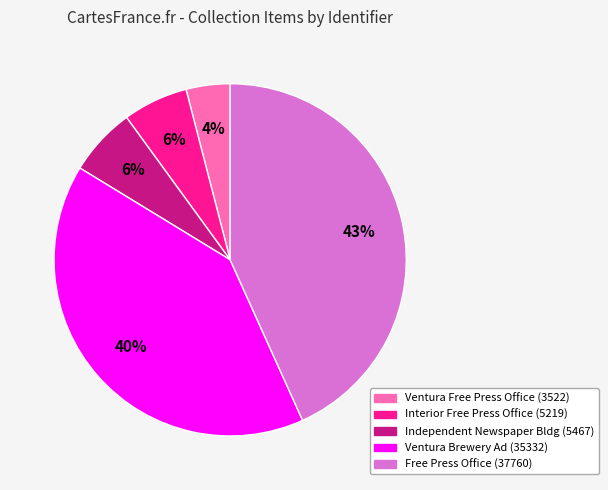

To the nearest percent, what is the difference between the largest and smallest slice percentages?

39%